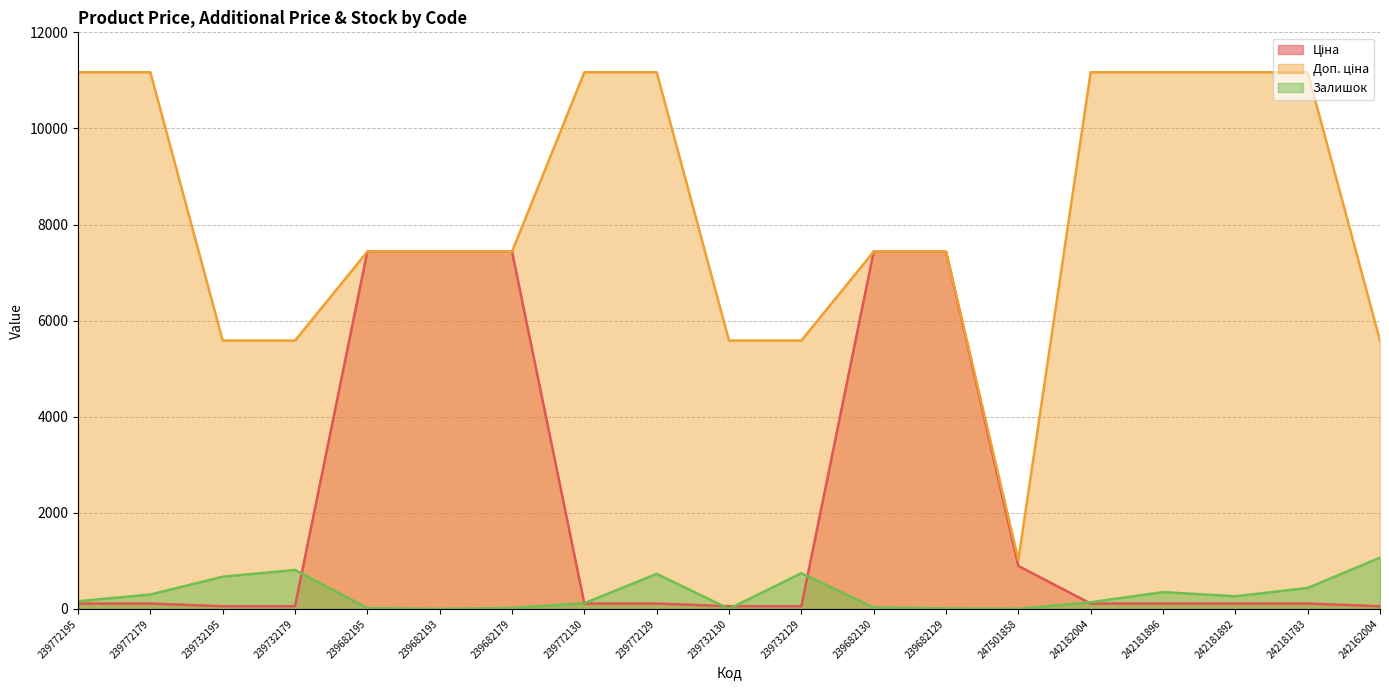

How many values in the Залишок series exceed 160?

9